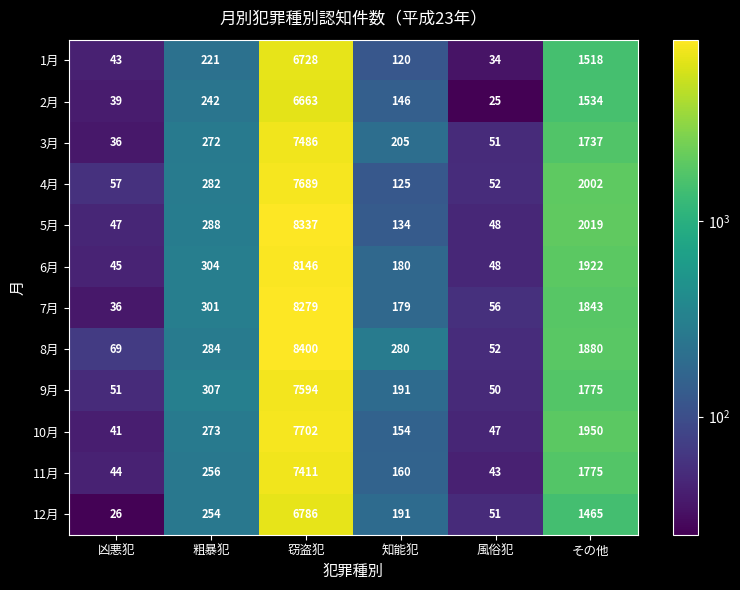

Where is 5月 nearest to the value 4192?

その他